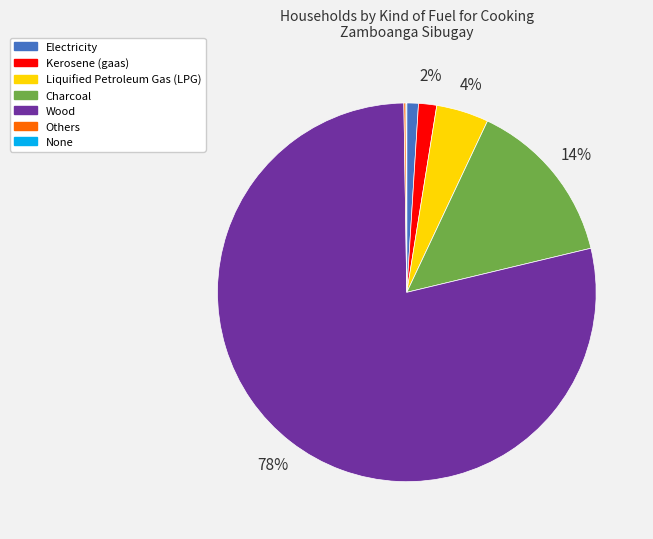

Do Wood and Kerosene (gaas) together represent more than half of the pie?

Yes